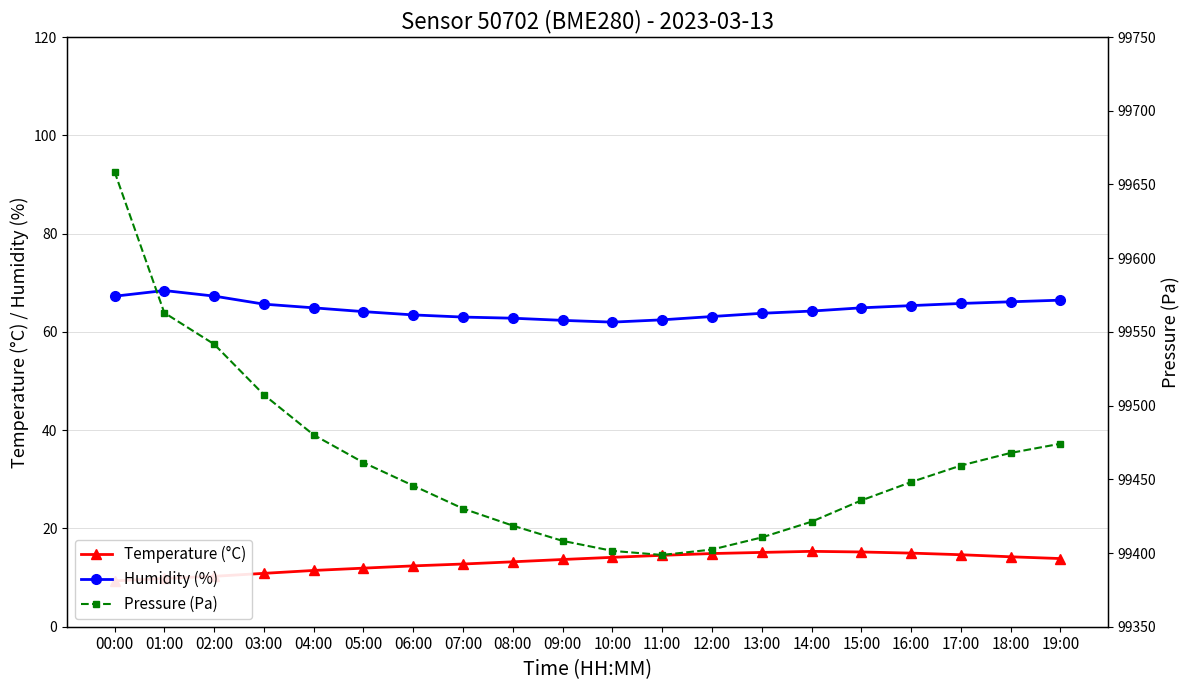

What is the spread (max minus min) of values at 00:00?

99649.4